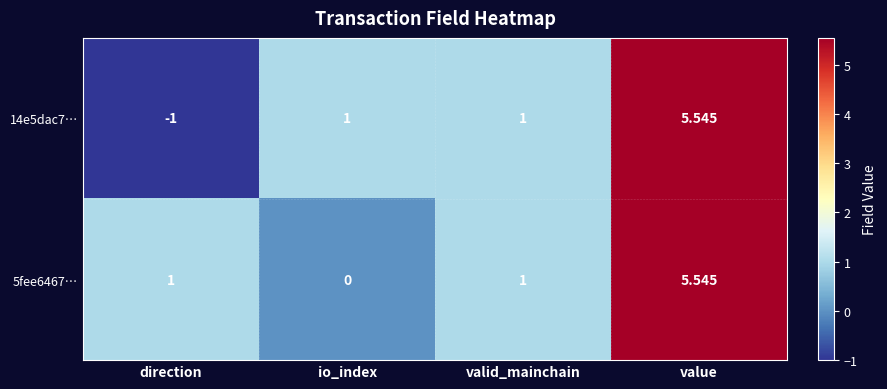

Which series has the widest spread of values?

14e5dac7…